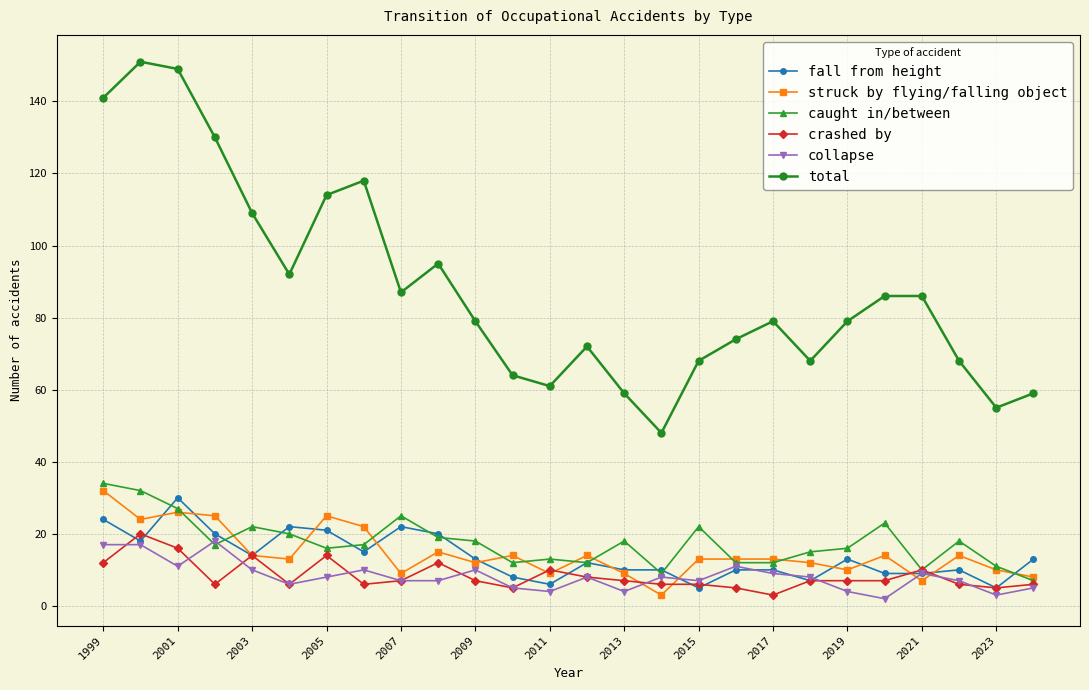

True or false: fall from height has more than 1 interior local peaks.

True